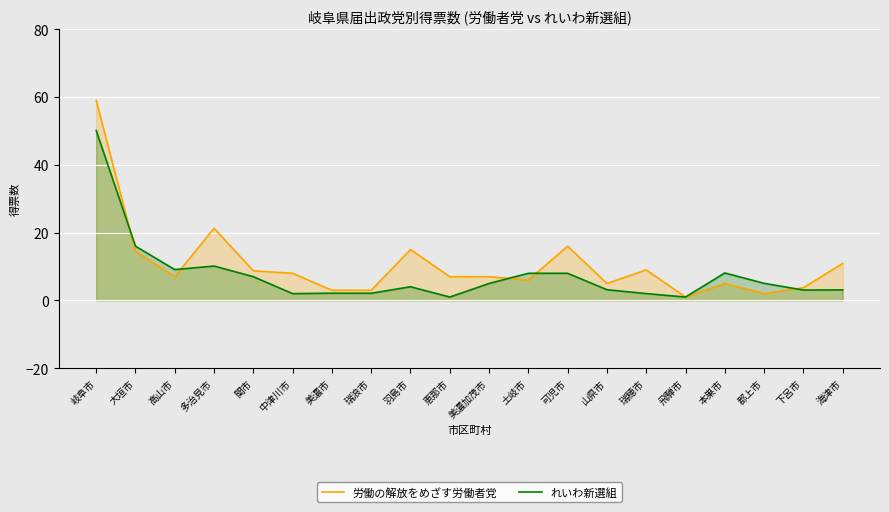

What is the sum of the 労働の解放をめざす労働者党 values at 山県市 and 高山市?

12.0